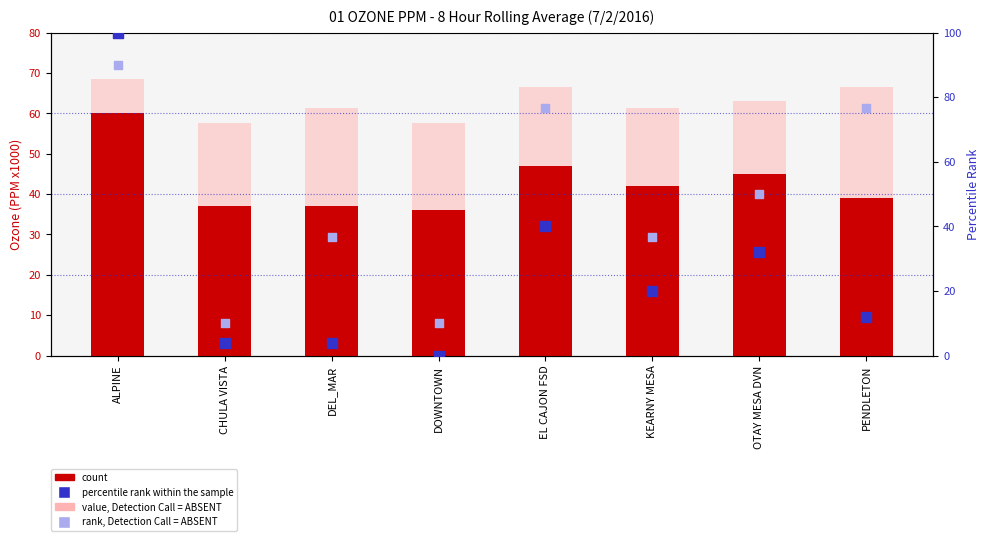

What are all the series names shown in the legend?

count, value, Detection Call = ABSENT, percentile rank within the sample, rank, Detection Call = ABSENT